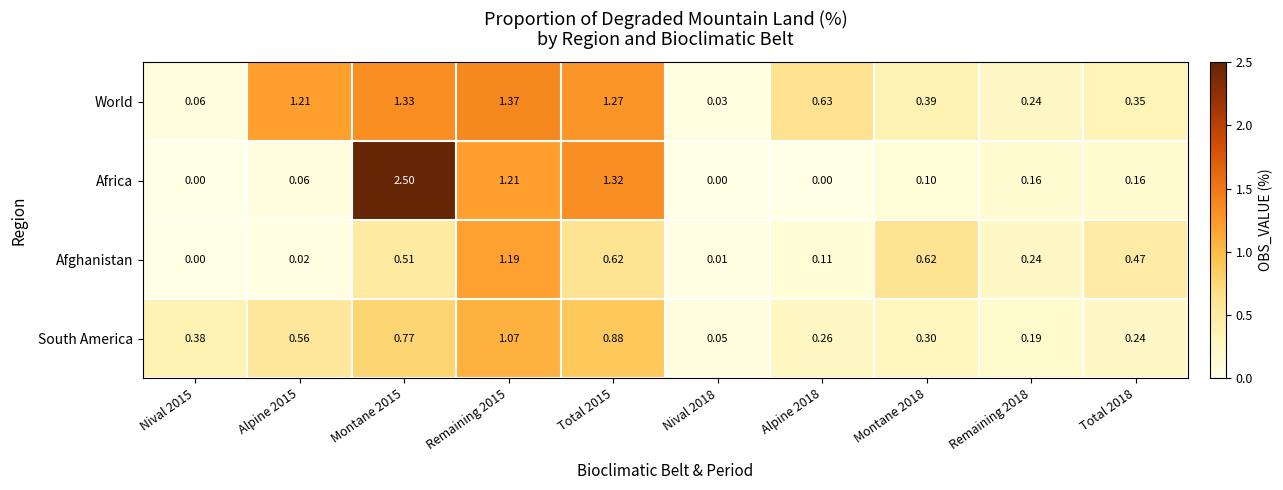

How many data points does each series have?

10